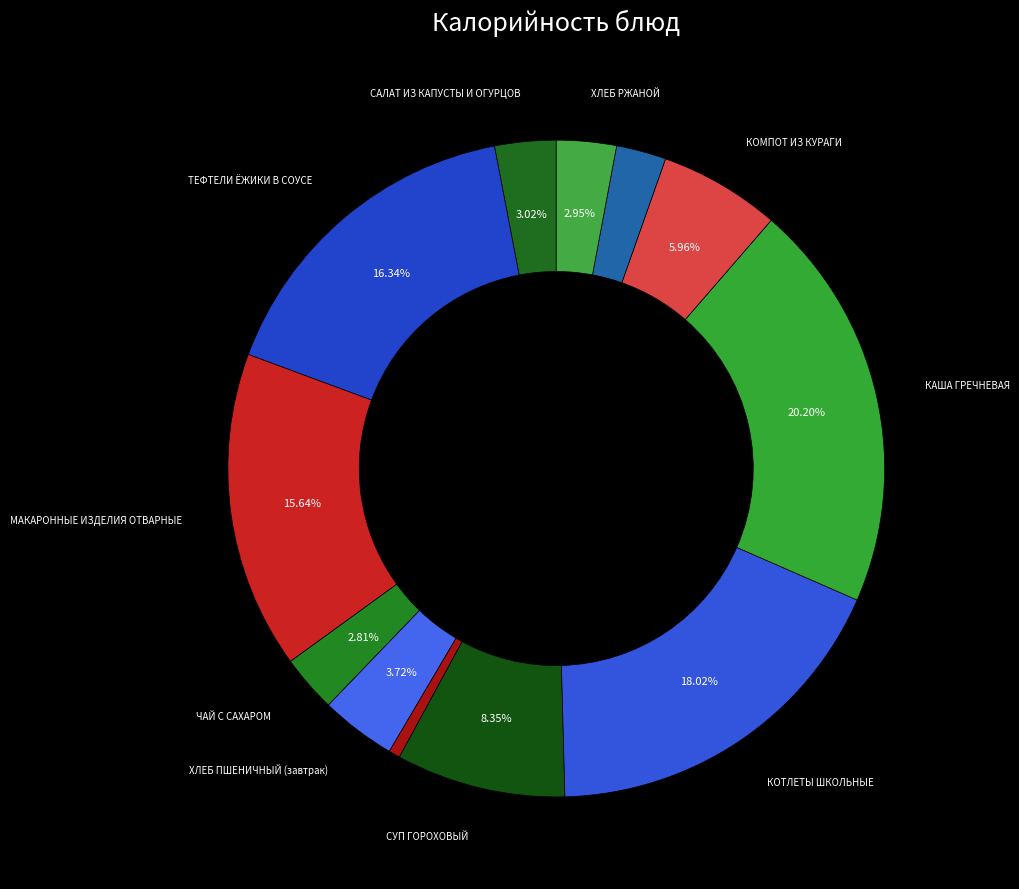

Count the number of slices in the pie.

12